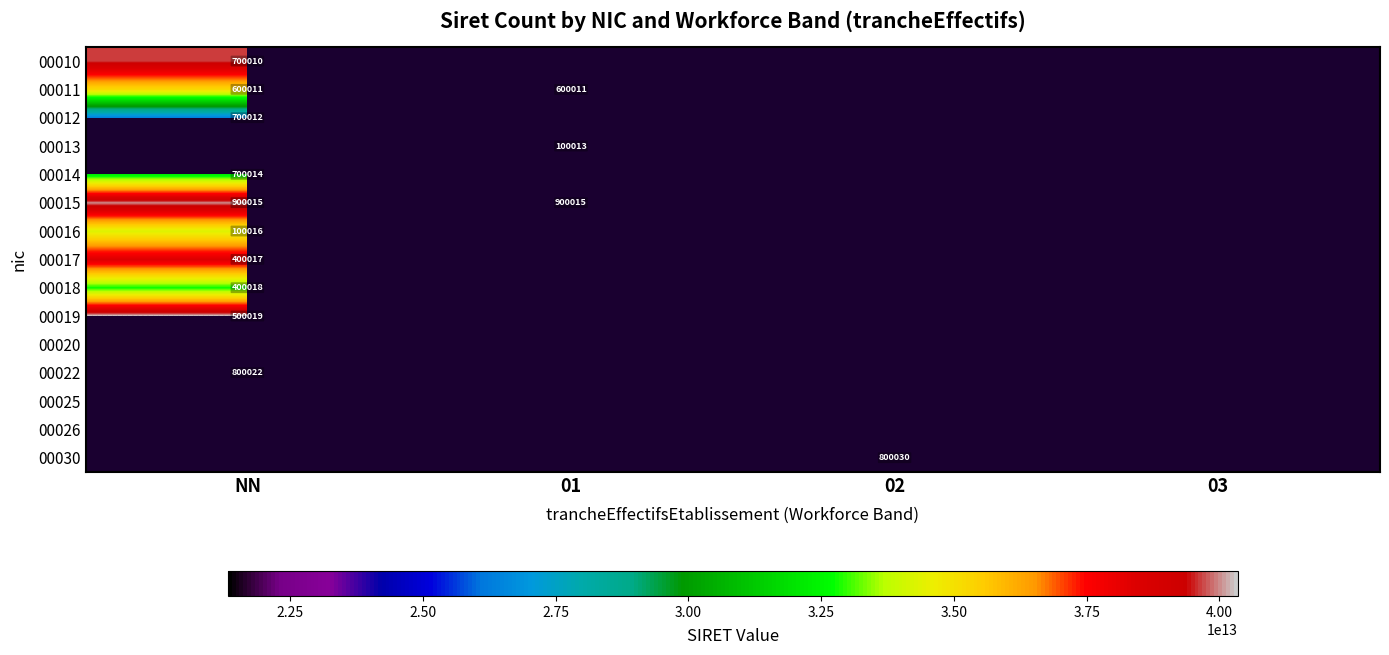

Rank the series by their maximum value, from lowest to highest.

00012, 00013, 00014, 00018, 00022, 00016, 00011, 00017, 00010, 00015, 00019, 00020, 00025, 00026, 00030